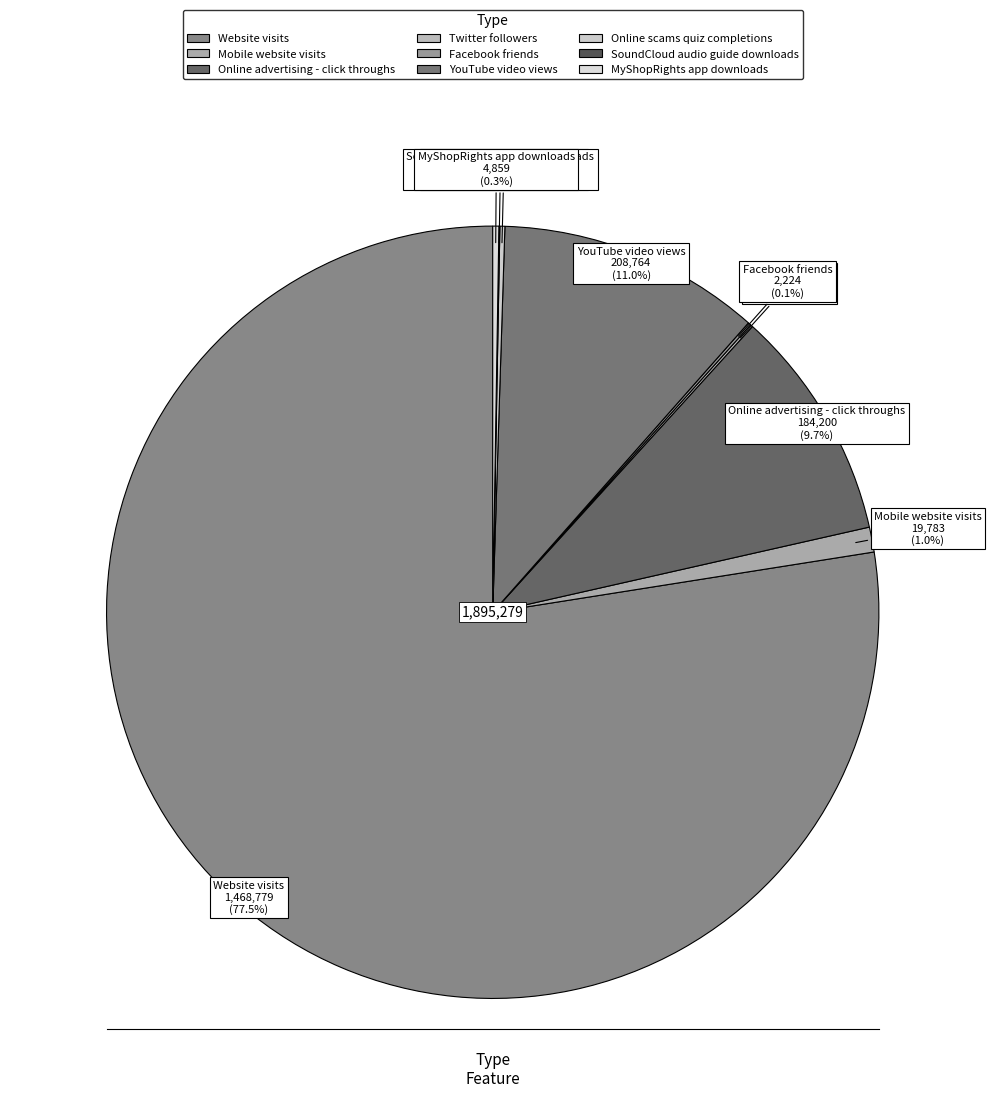

To the nearest percent, what portion does Mobile website visits represent?

1%